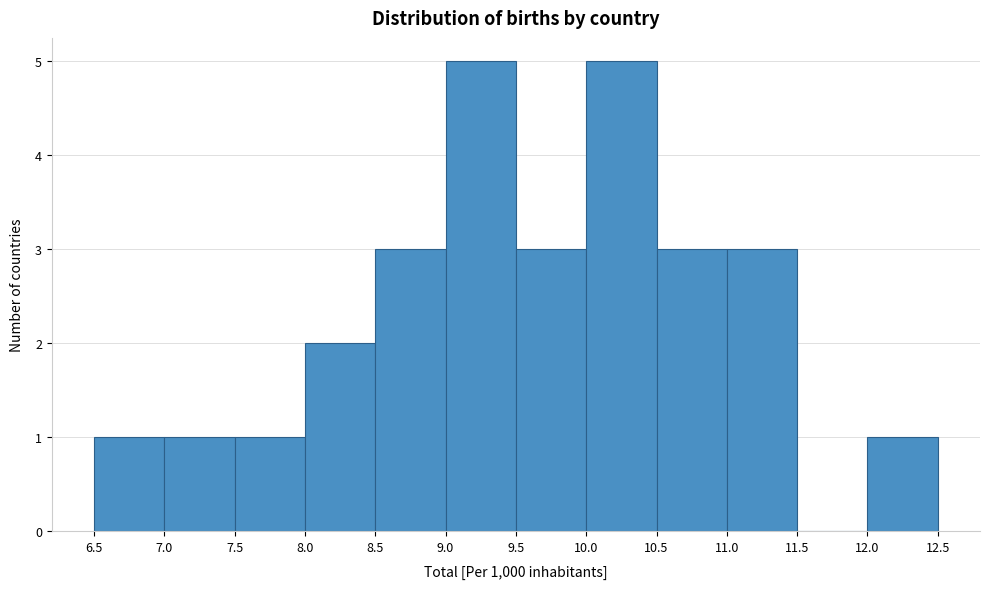

How tall is the bar that spans 7.5 to 8.0 on the x-axis? The values are not printed on the chart, so give them approximately, as read against the axis.

1